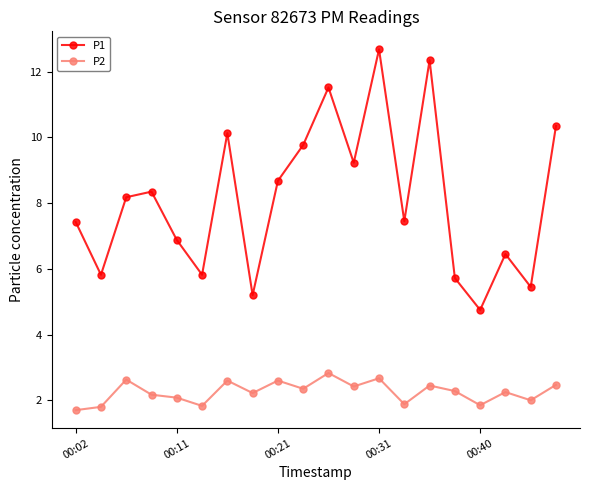

What is the highest value of the P1 series?

12.7